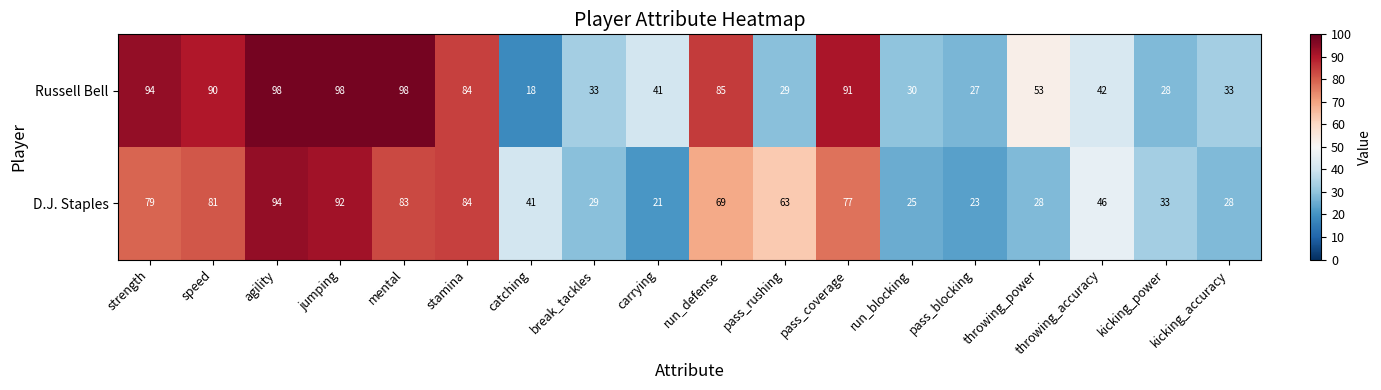

Between throwing_power and kicking_accuracy, which series saw the biggest shift?

Russell Bell